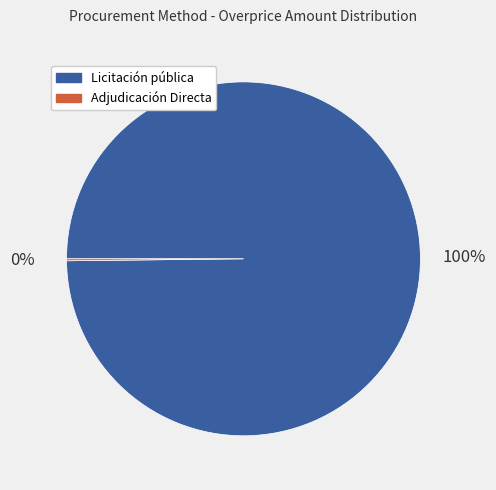

To the nearest percent, what is the average slice percentage?

50%